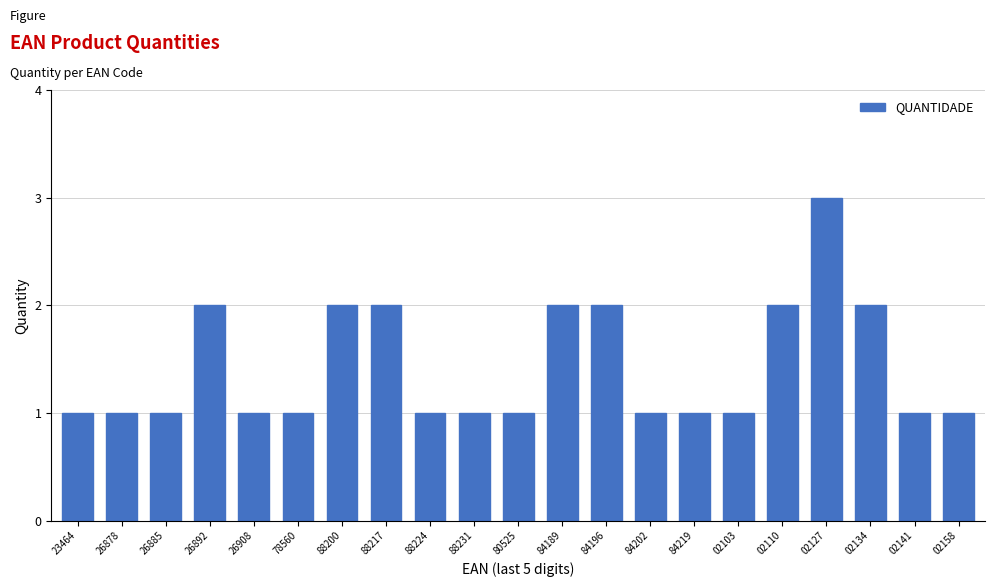

Approximately how many times larger is the value at 84202 compared to 88231?

1.0